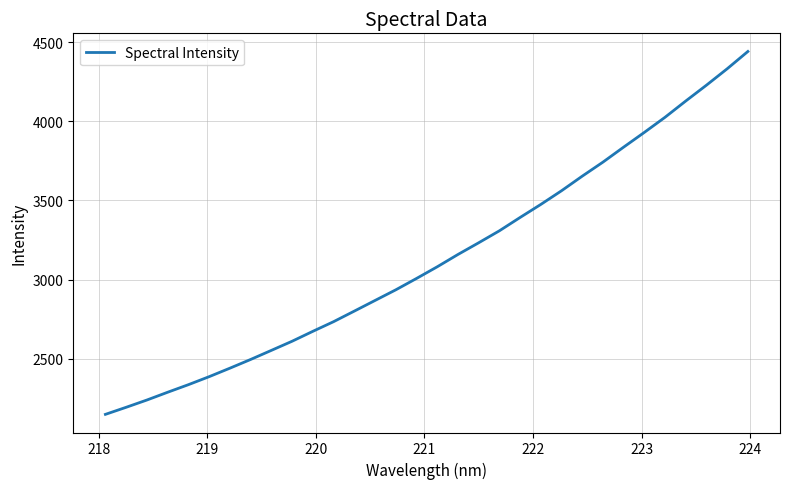

What is the minimum value shown in the chart?

2147.7